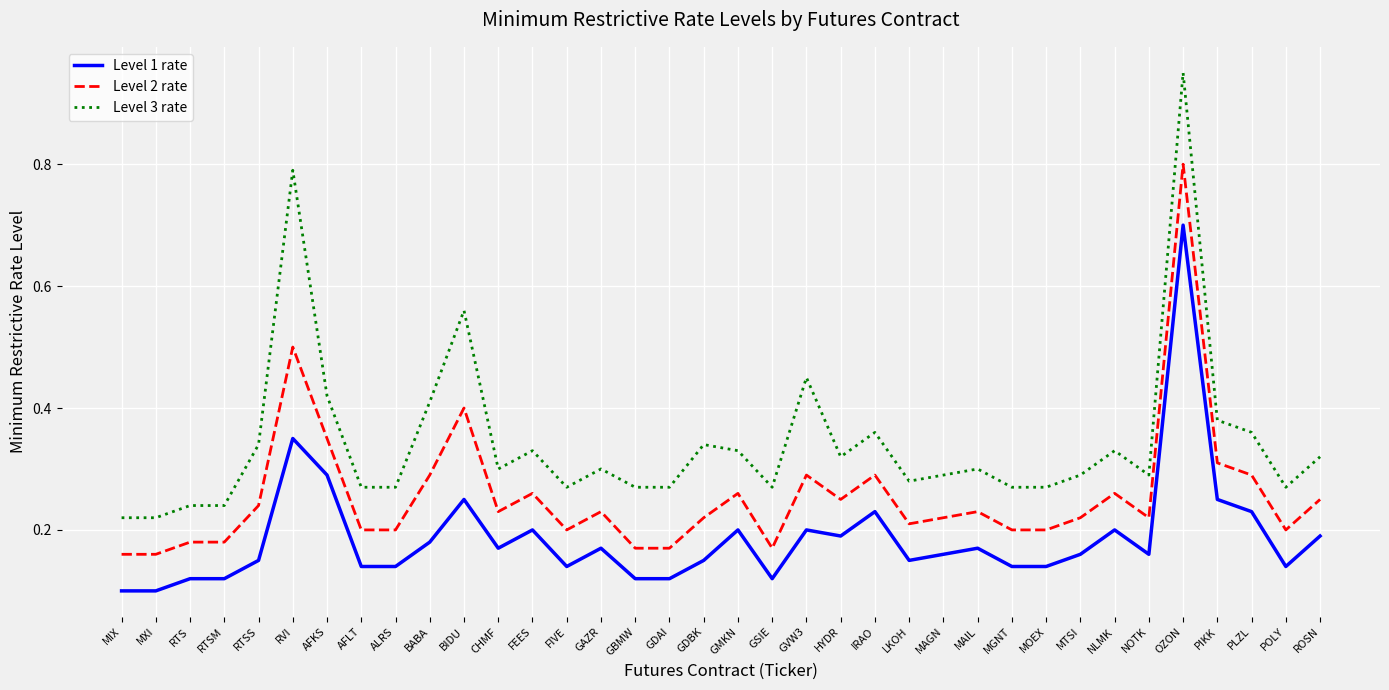

True or false: Level 3 rate and Level 1 rate intersect in this chart.

False